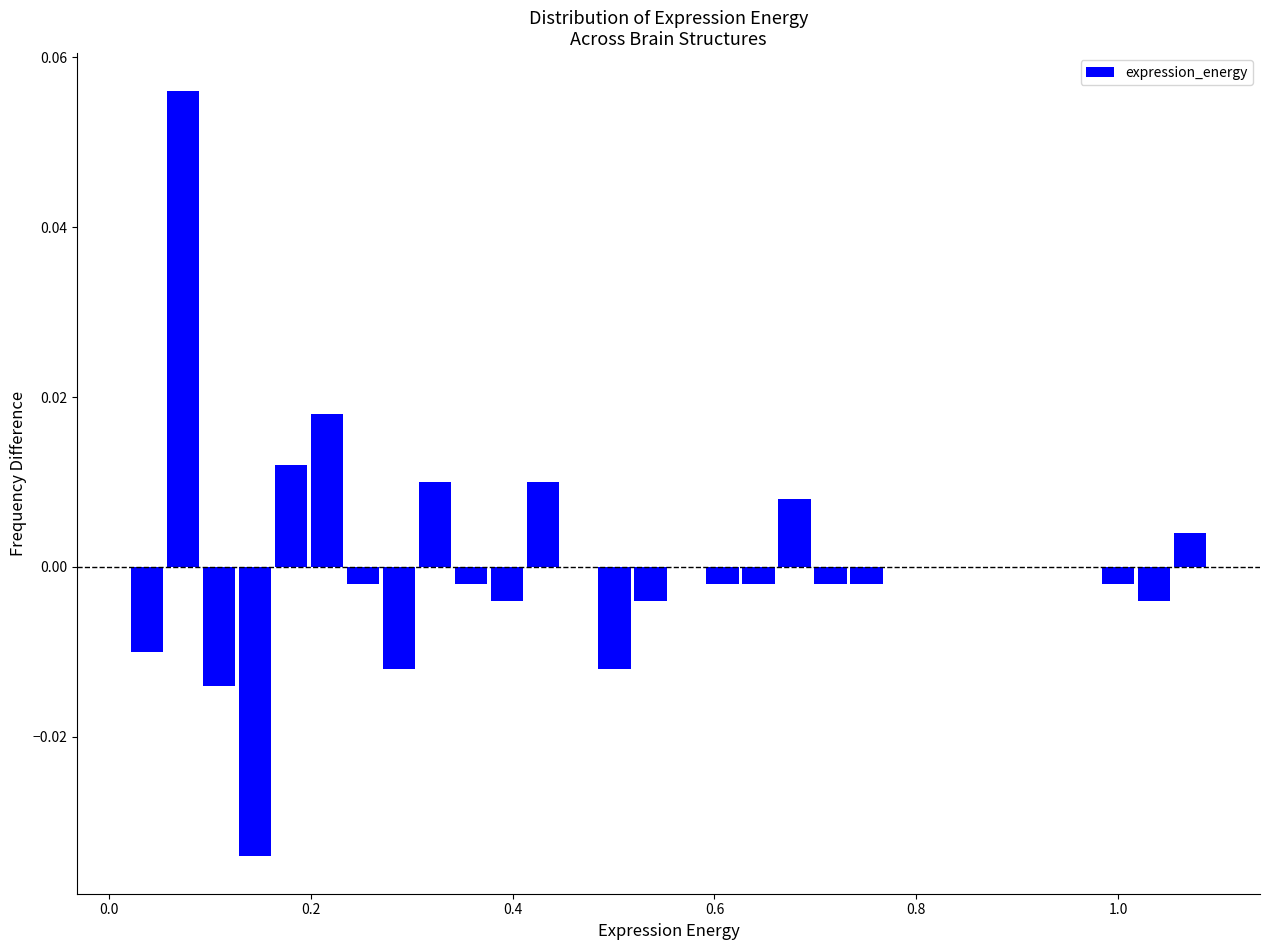

Around what value on the x-axis is the tallest bar? Give the approximate position of its centre, as read against the axis.

0.08